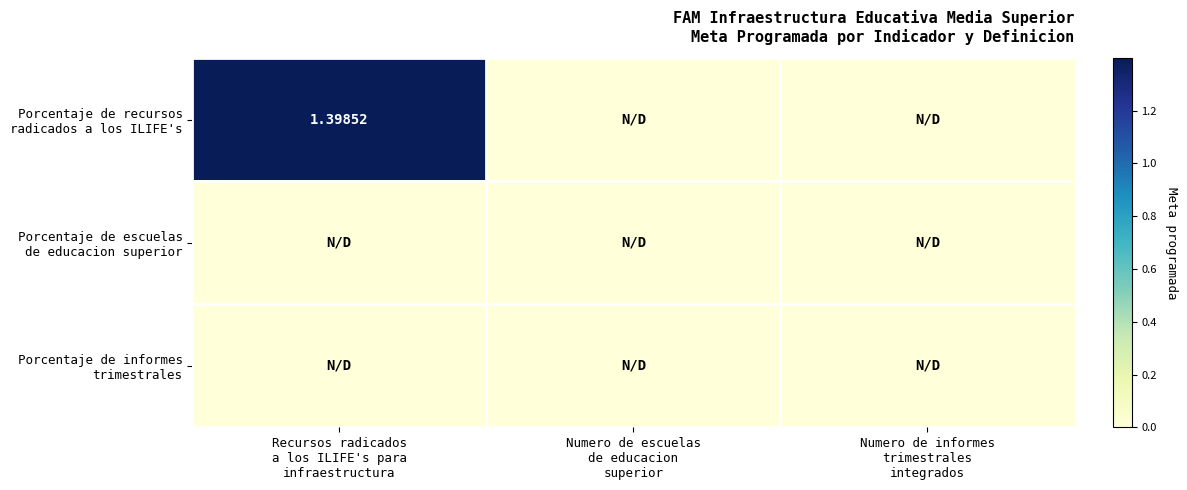

Is the value of Porcentaje de informes trimestrales at Recursos radicados a los ILIFE's para infraestructura greater than the value of Porcentaje de escuelas de educacion superior at Numero de escuelas de educacion superior?

No